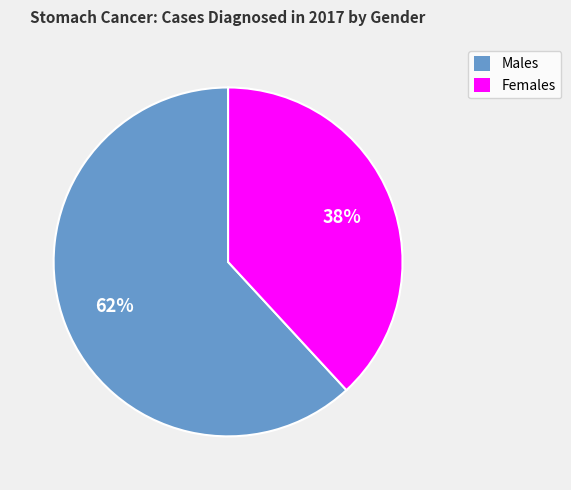

Does any single category account for the majority?

Yes